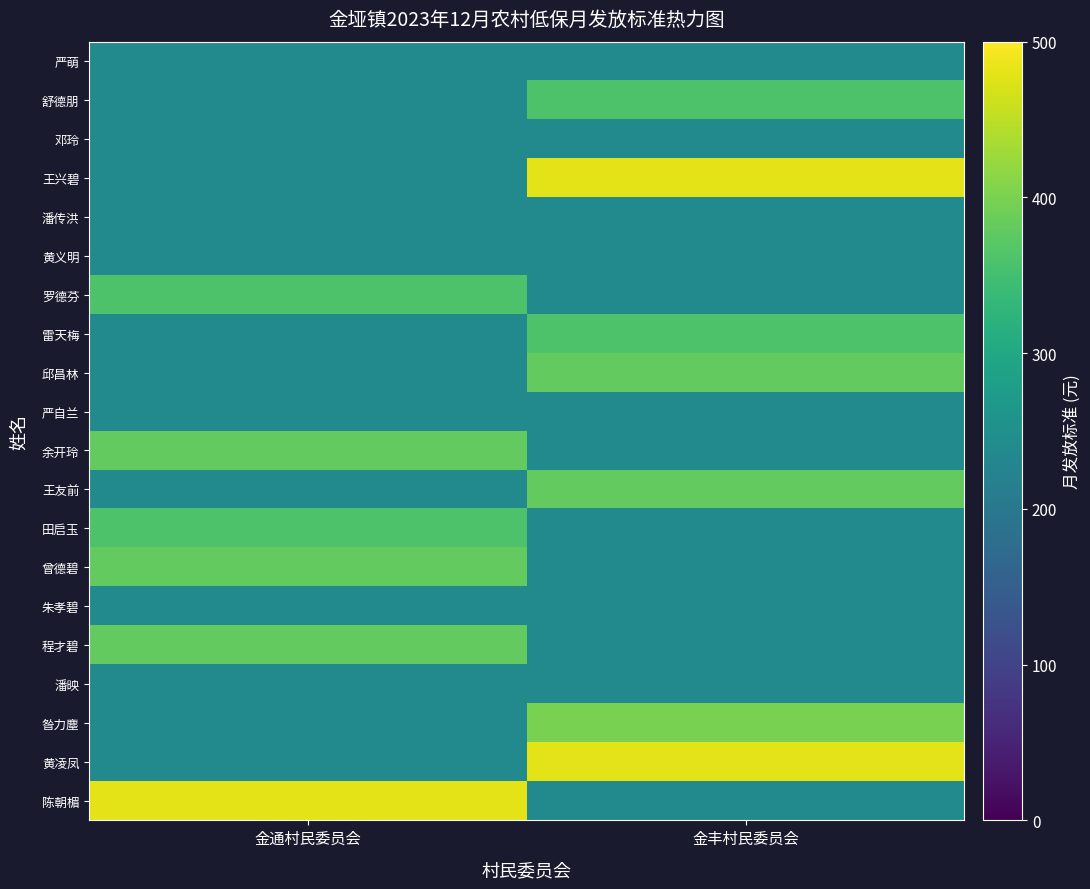

What is the smallest value displayed?

240